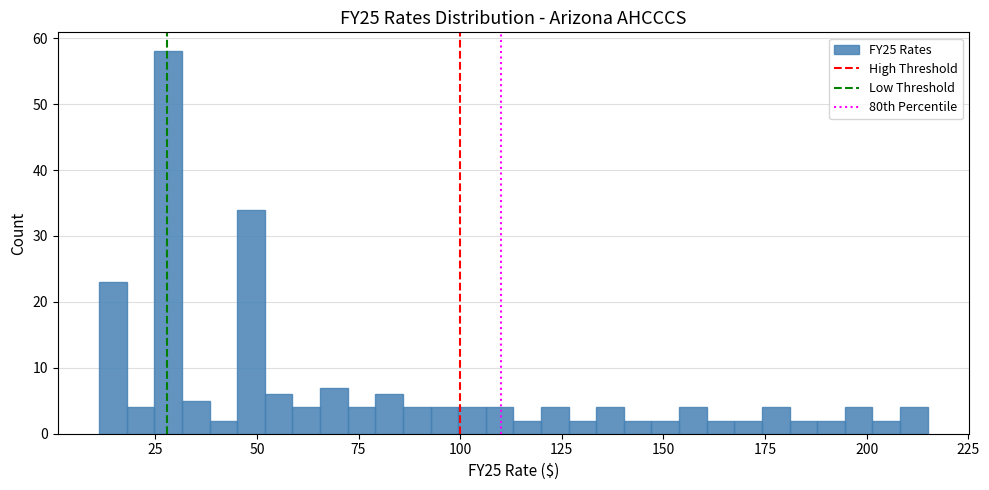

Around what value on the x-axis is the tallest bar? Give the approximate position of its centre, as read against the axis.

30